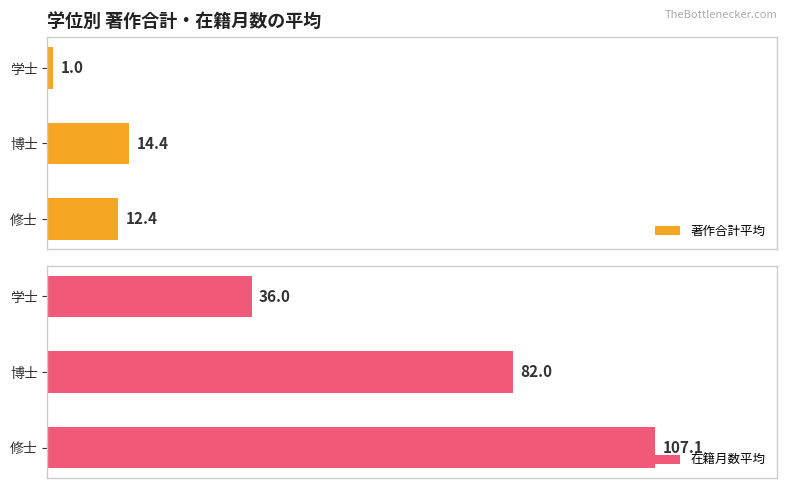

List the labels in order of 著作合計平均 value, smallest first.

学士, 修士, 博士